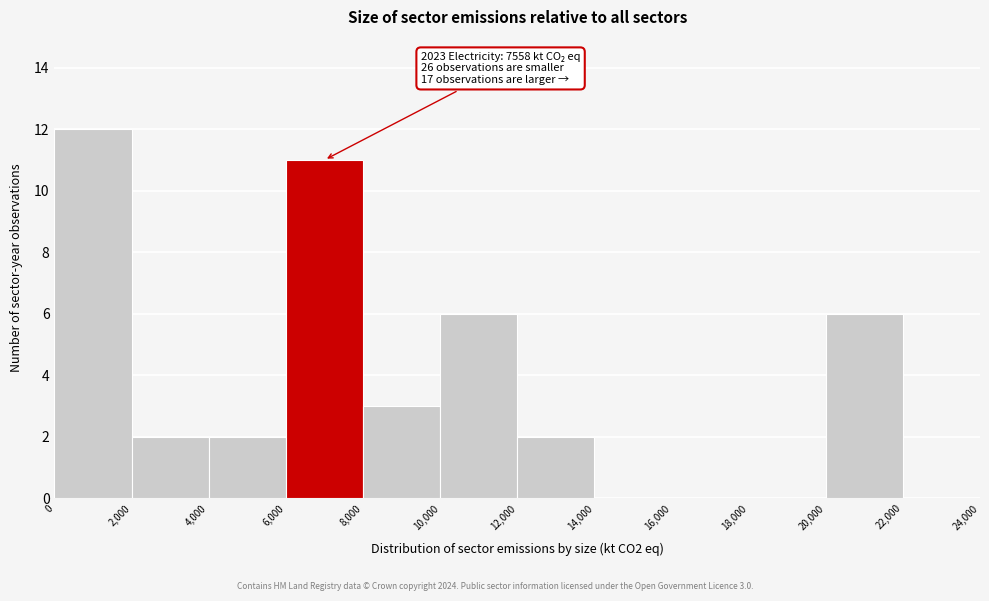

Over which range of the x-axis is the bar tallest?

0 to 2,000